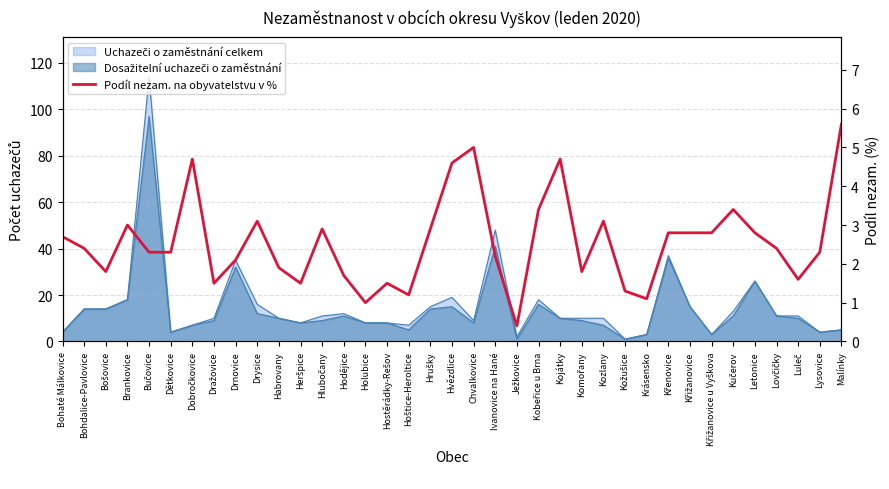

Where is the first local minimum?

Bošovice